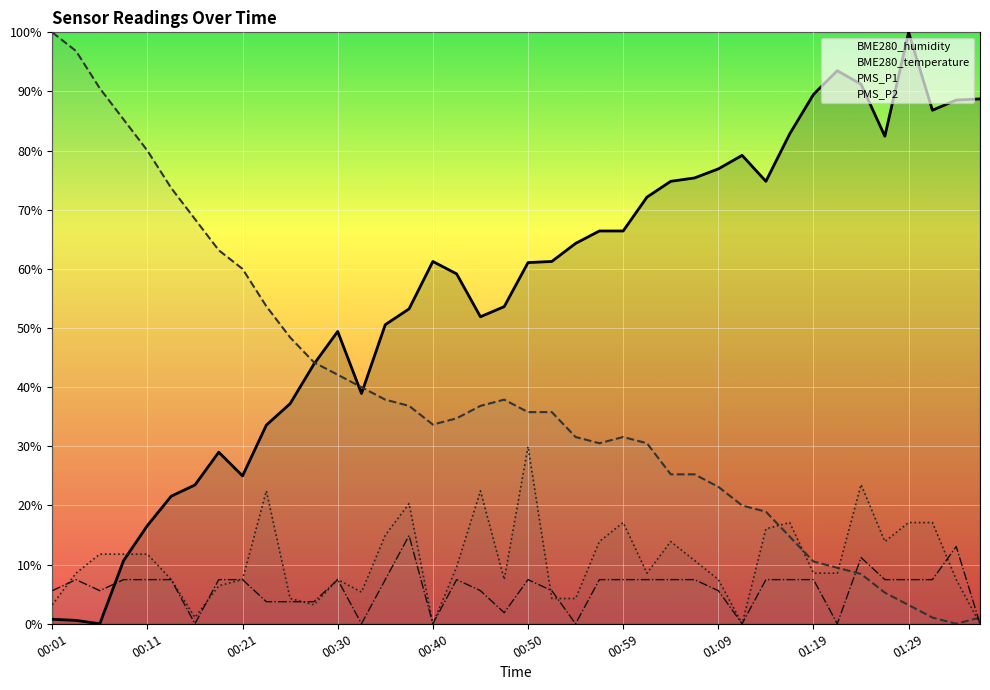

How many interior local valleys does the BME280_temperature series have?

3